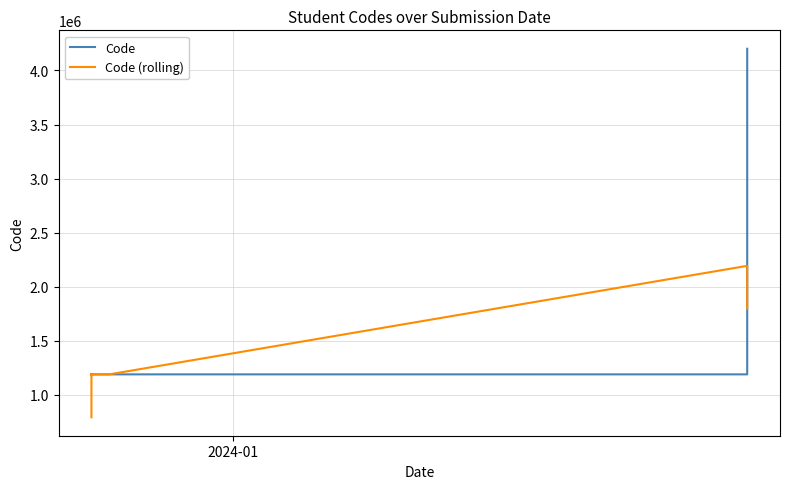

What is the minimum value shown in the chart?

793526.0